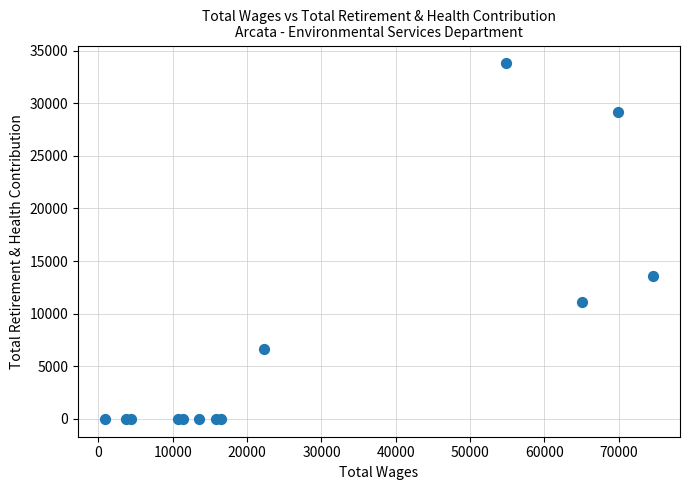

What Y value in the scatter plot is closest to 16892?

13549